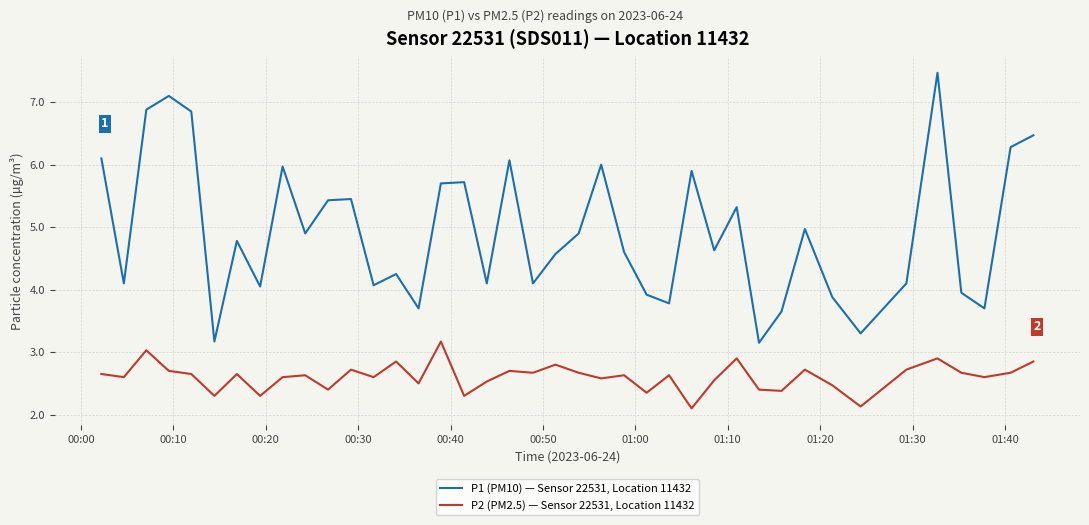

How many lines are shown in the chart?

2